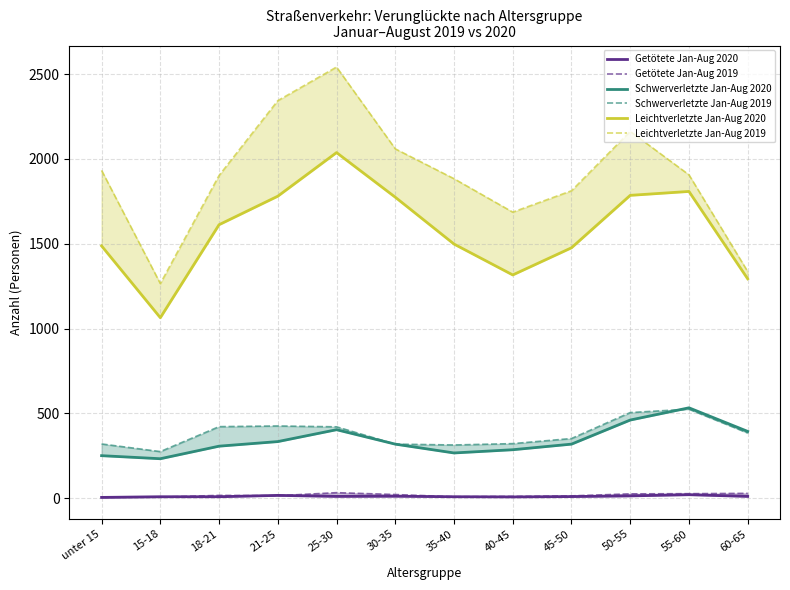

How many lines are shown in the chart?

6